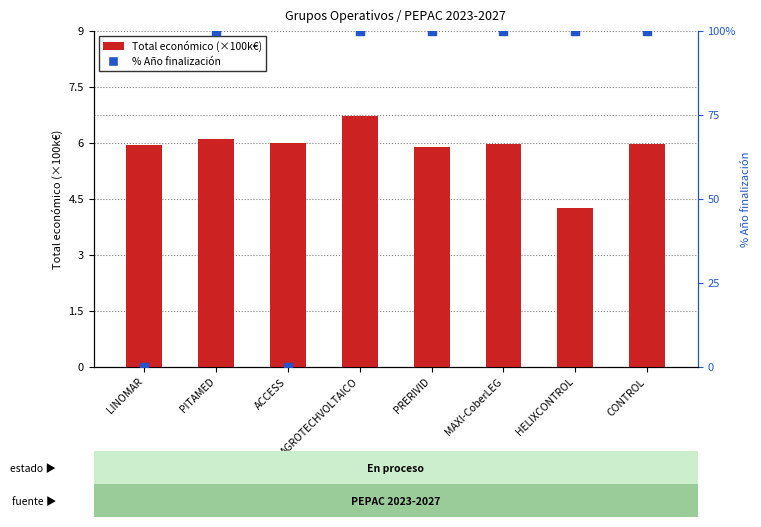

Which series has the largest Y range (max minus min)?

% Año finalización